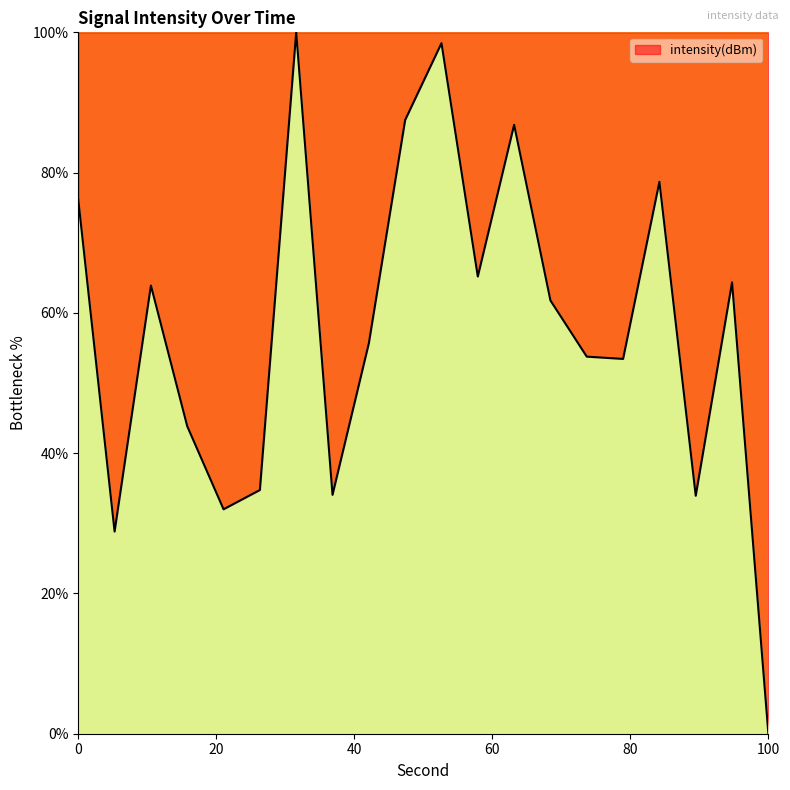

What is the difference between the maximum and minimum values?

100.0